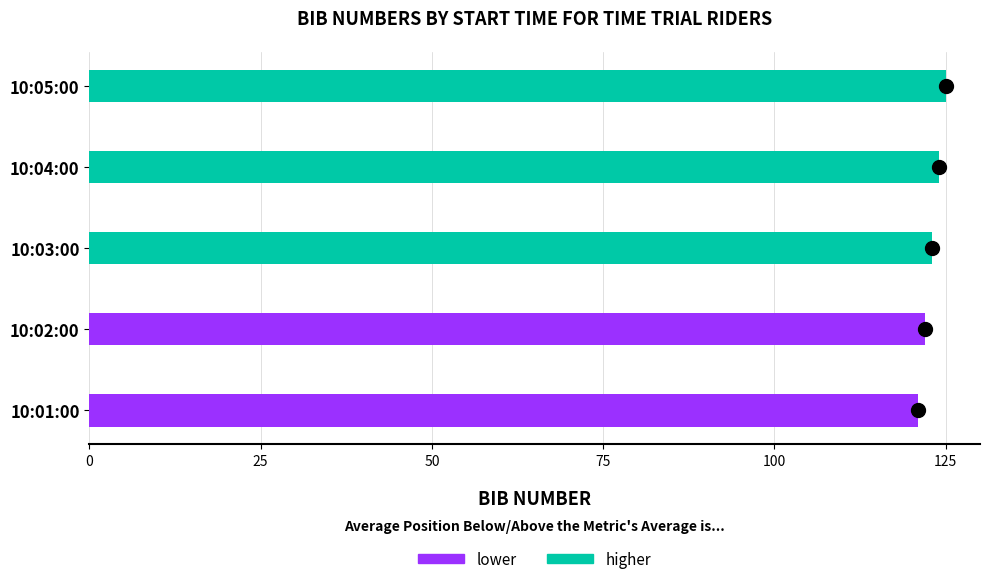

What is the minimum value shown in the chart?

121